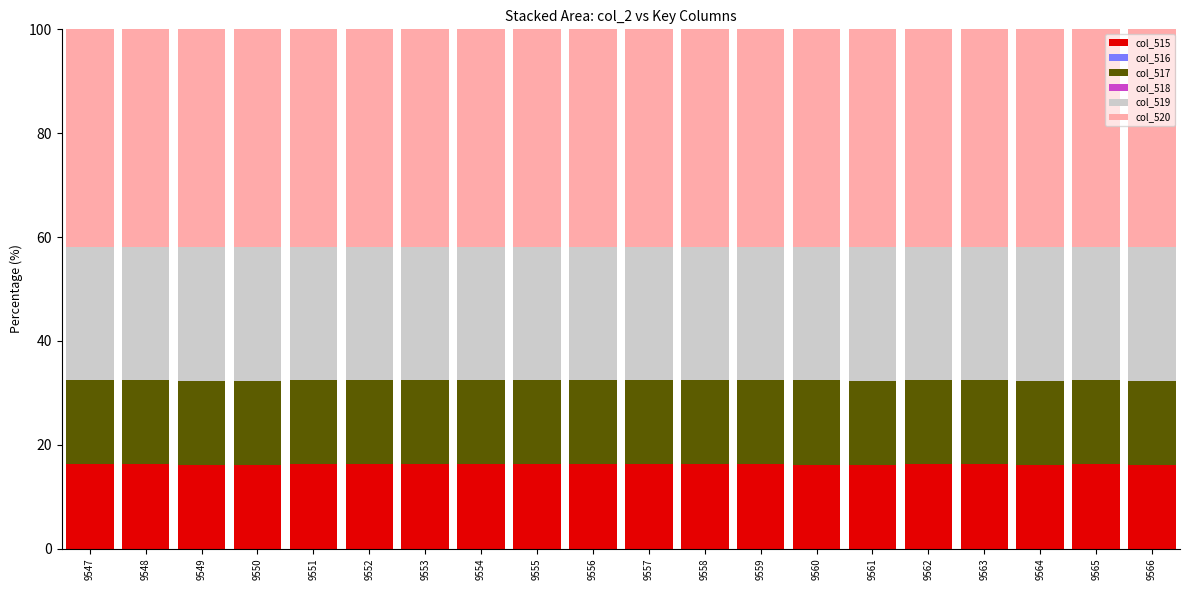

What is the average value of the col_515 series?

16.2